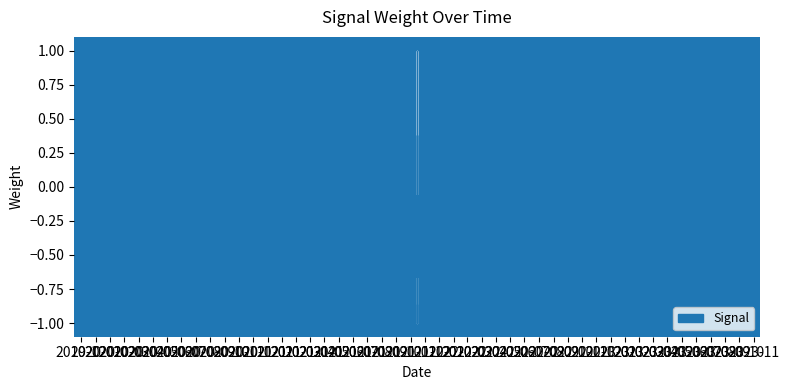

True or false: the data shows 0.4 at 2021-11-15.

True